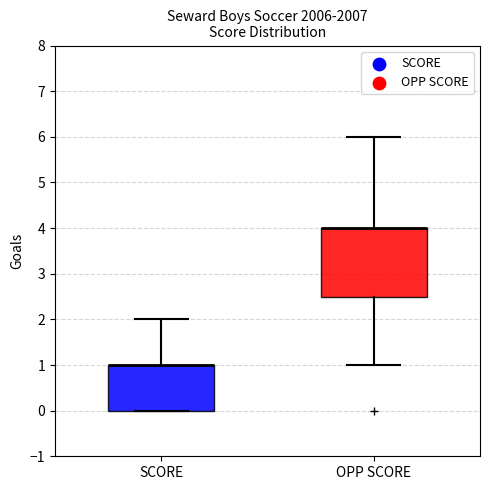

Reading left to right, read every box against the y-axis: the position of its median line, the range the box covers, and the ends of its whiskers. The values are not printed on the chart, so give them approximately, as read against the axis.

SCORE: median 1.0 (drawn on the box's upper edge), box 0.0 to 1.0, whiskers 0.0 to 2.0
OPP SCORE: median 4.0 (drawn on the box's upper edge), box 2.5 to 4.0, whiskers 1.0 to 6.0